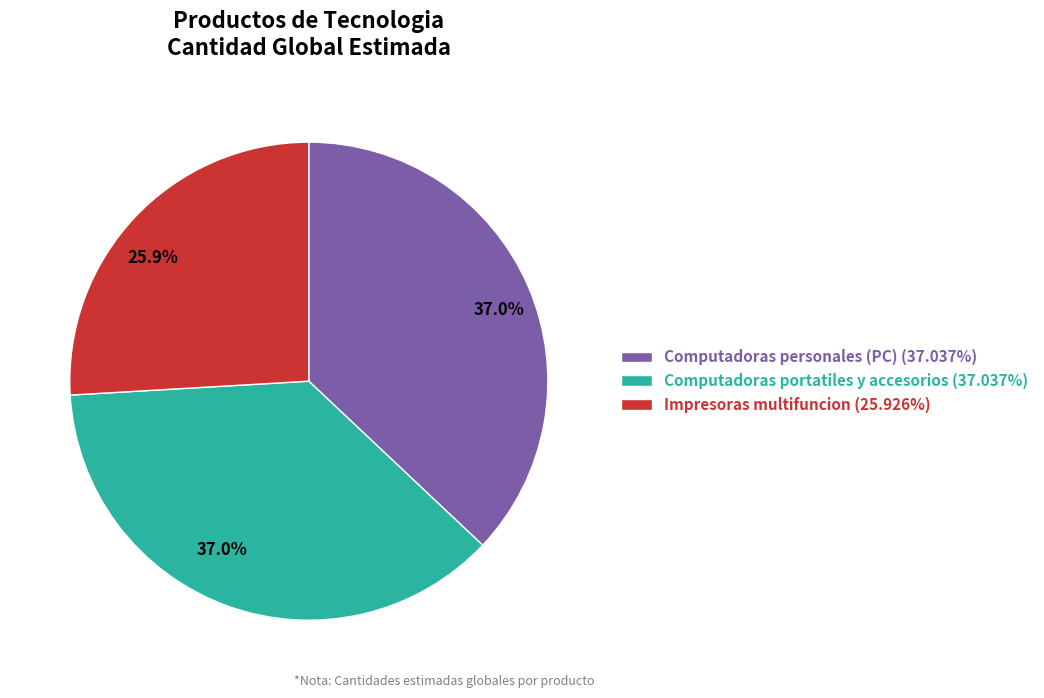

Does any single category account for the majority?

No